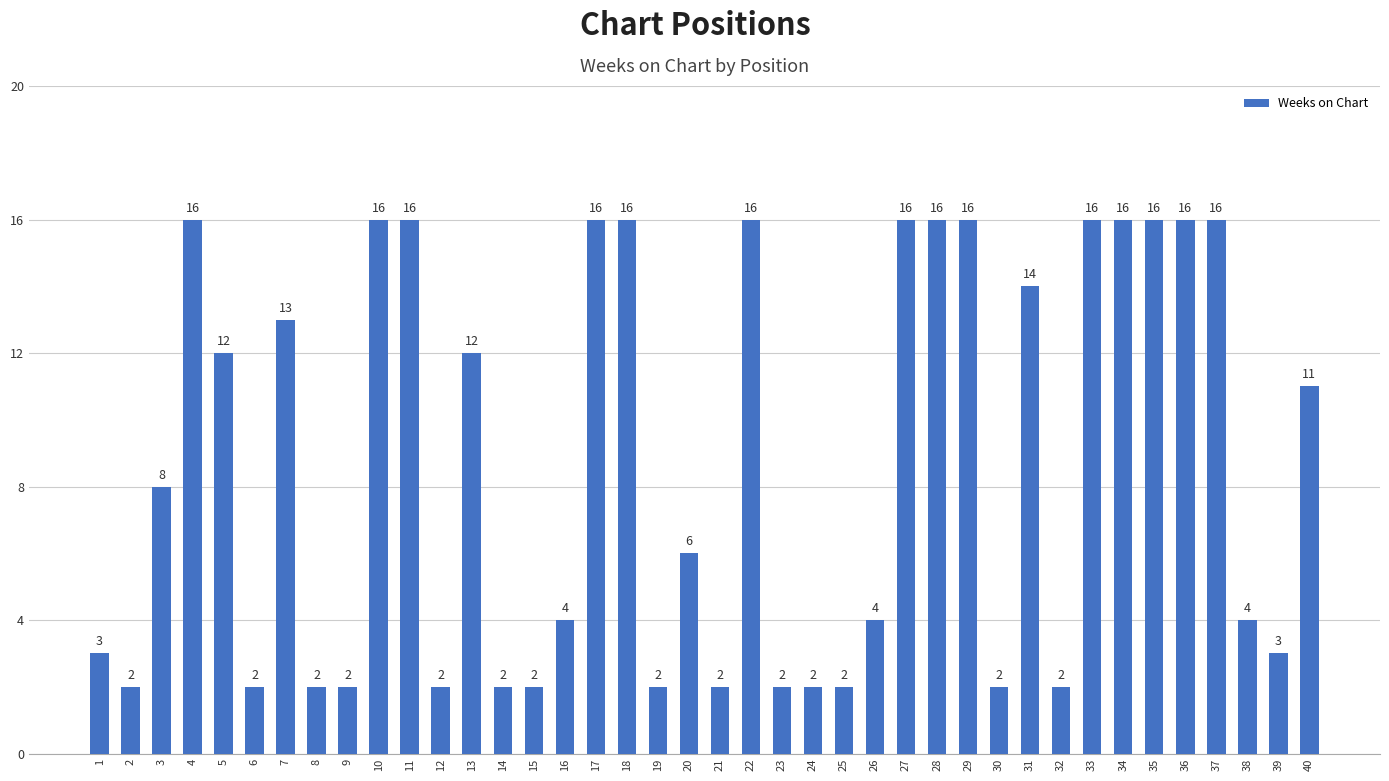

What is the maximum value shown in the chart?

16